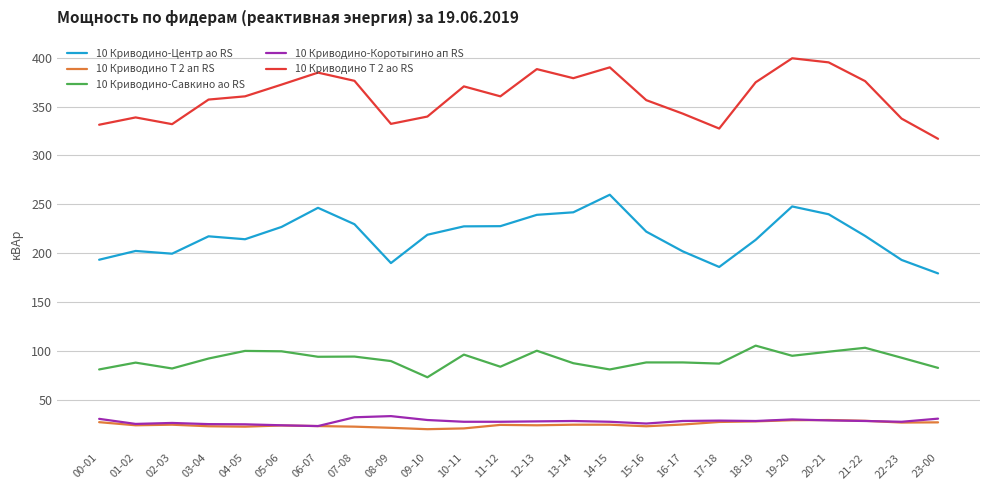

At which label does 10 Криводино-Центр ао RS reach its minimum?

23-00